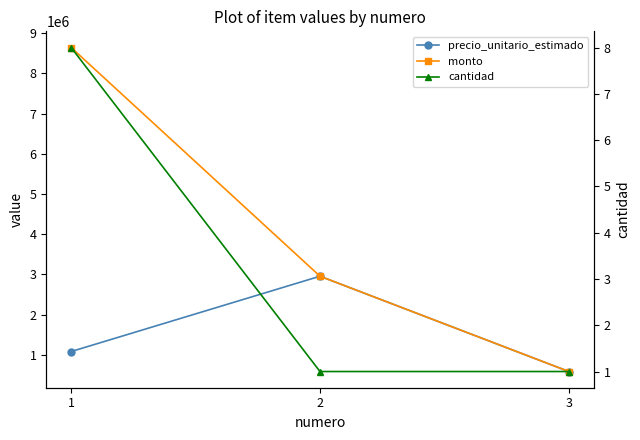

Reading right to left, list all the values displayed in this chart.

precio_unitario_estimado: 583333	2954667	1080667
monto: 583333	2954667	8645336
cantidad: 1	1	8